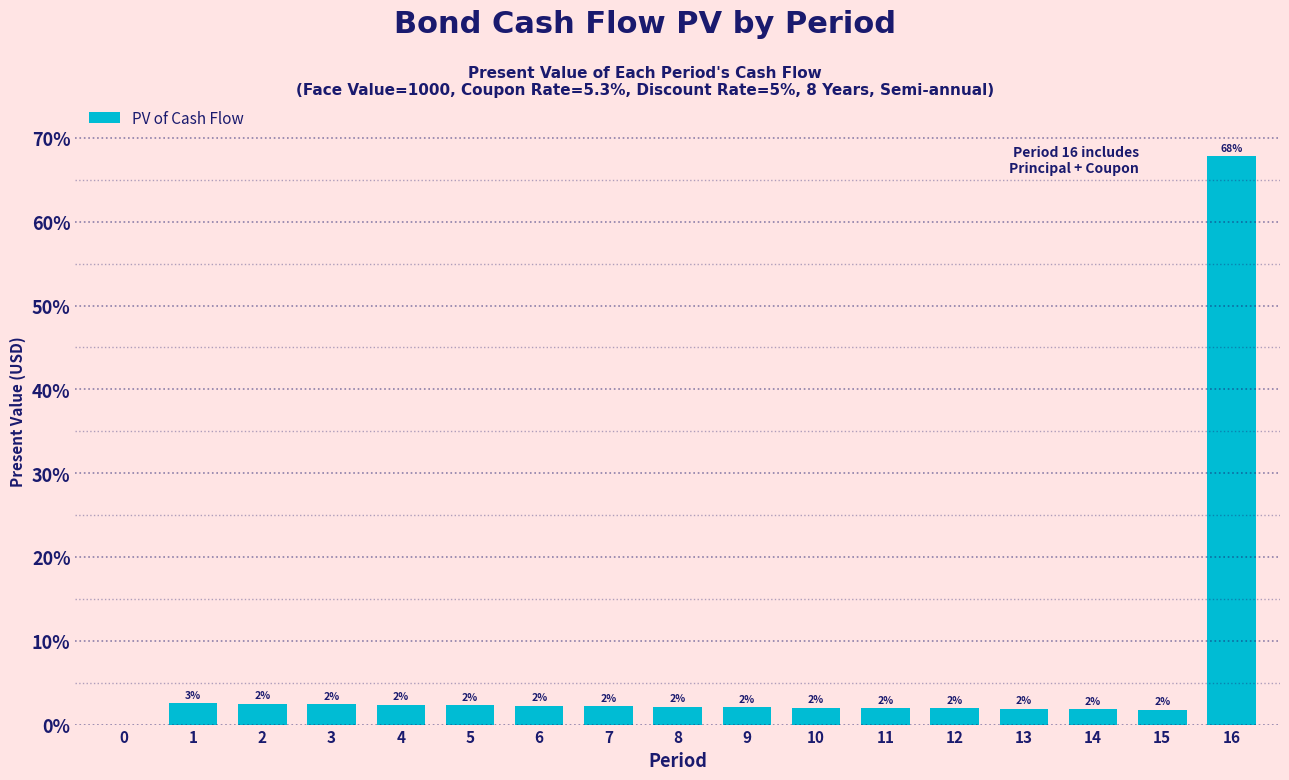

The value at 11 is 2.0. True or false?

True